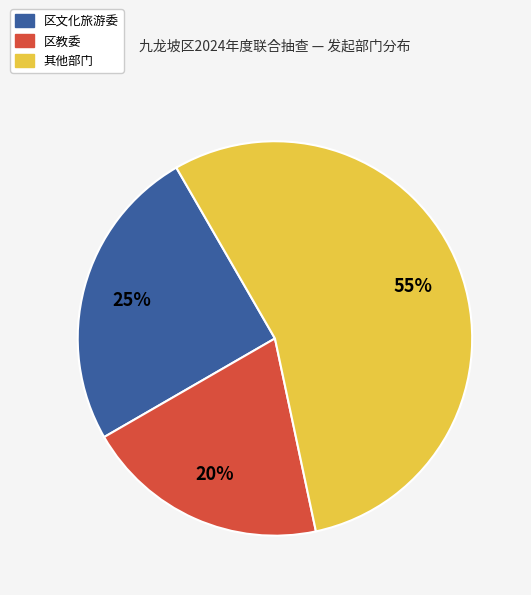

Is there a majority slice in this chart?

Yes